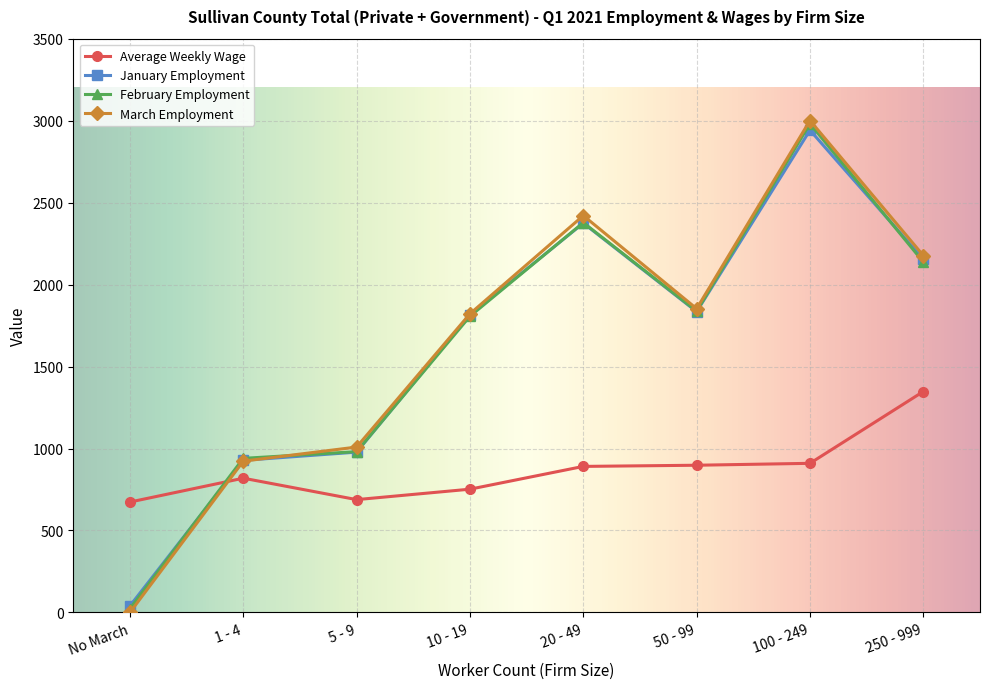

How many interior local peaks does the March Employment series have?

2